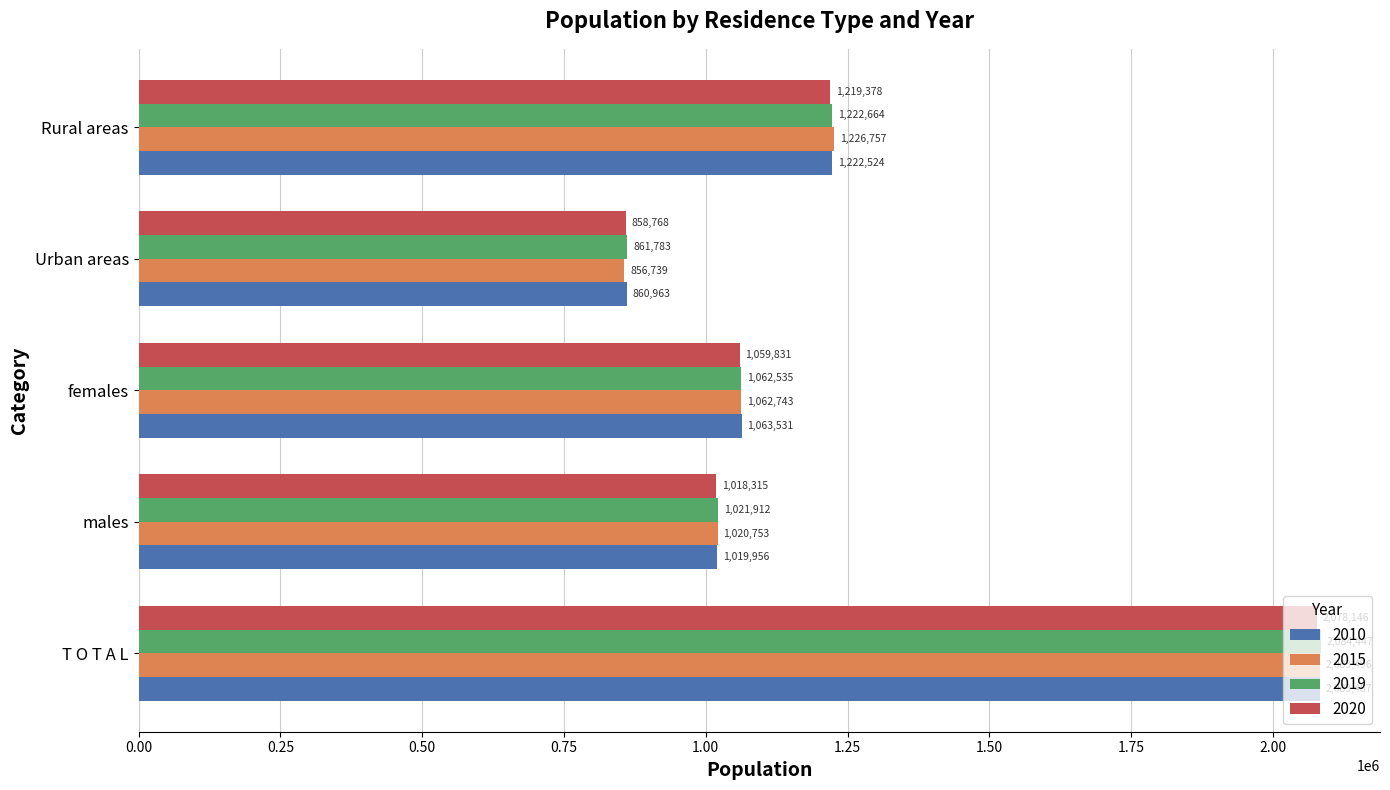

Which label corresponds to the largest value in the chart?

T O T A L